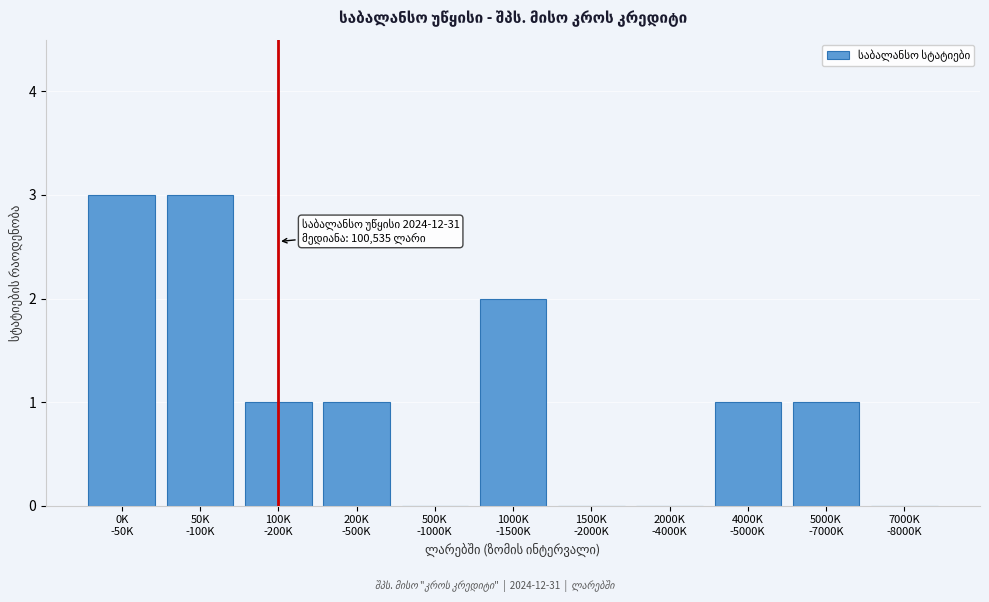

What is the sum of all values?

12